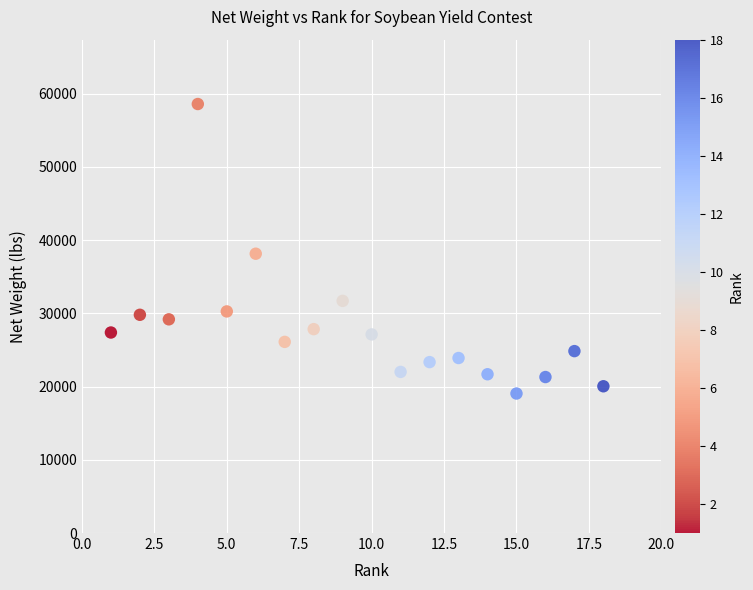

What is the range of X values (max minus min)?

17